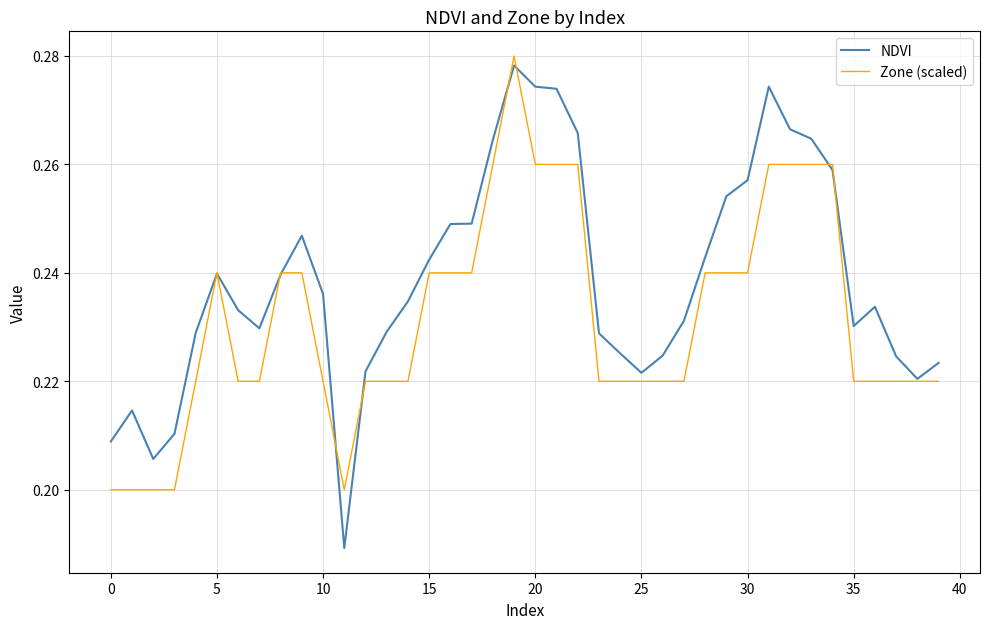

Count the number of data series in this chart.

2